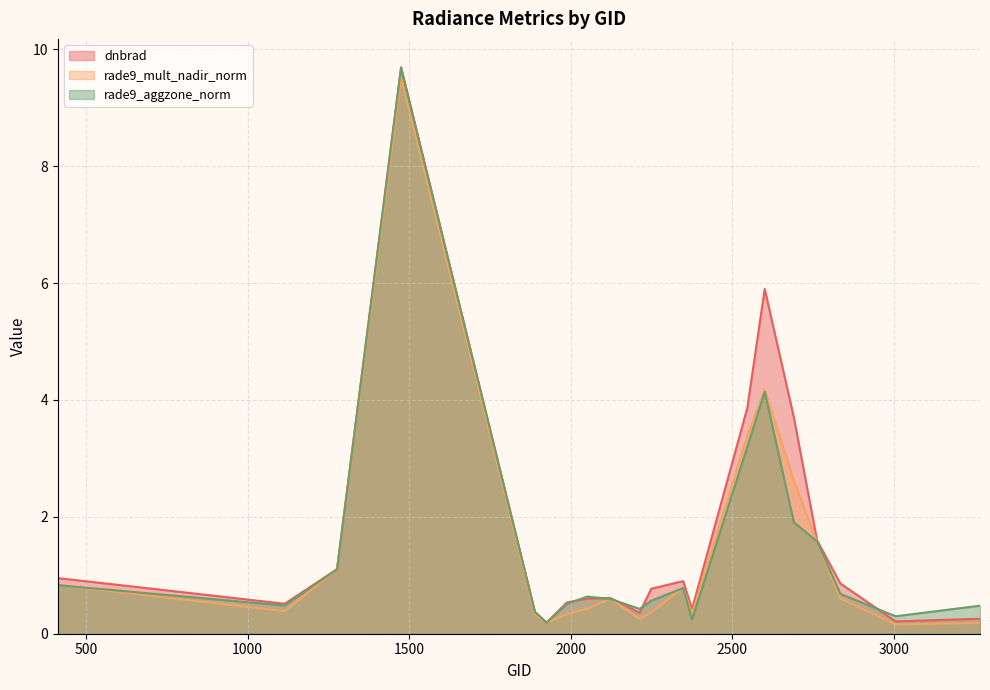

What value does the rade9_aggzone_norm series have at 1925?

0.2